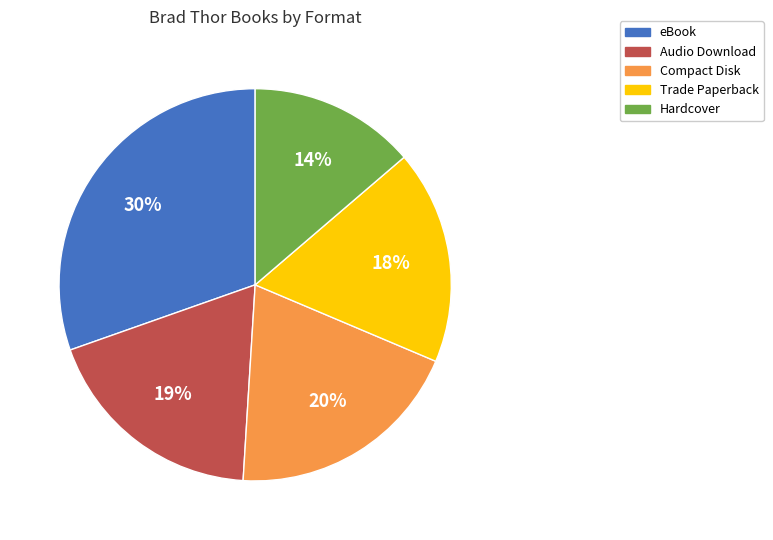

Is the sum of Audio Download and Hardcover greater than half?

No